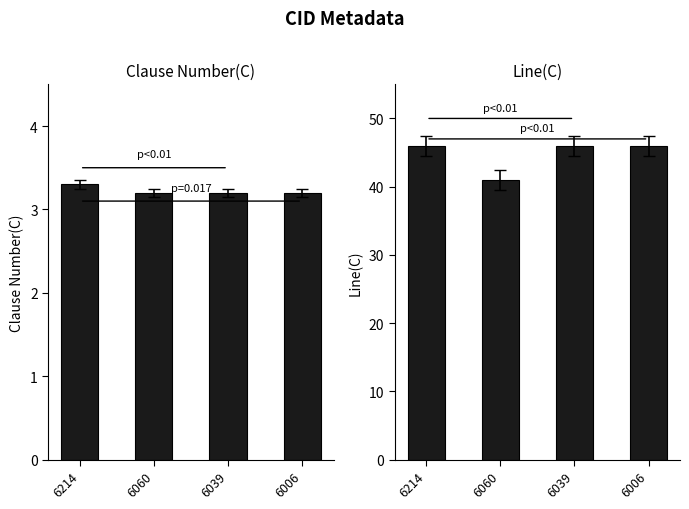

Between 6214 and 6039, which series saw the biggest shift?

Clause Number(C)